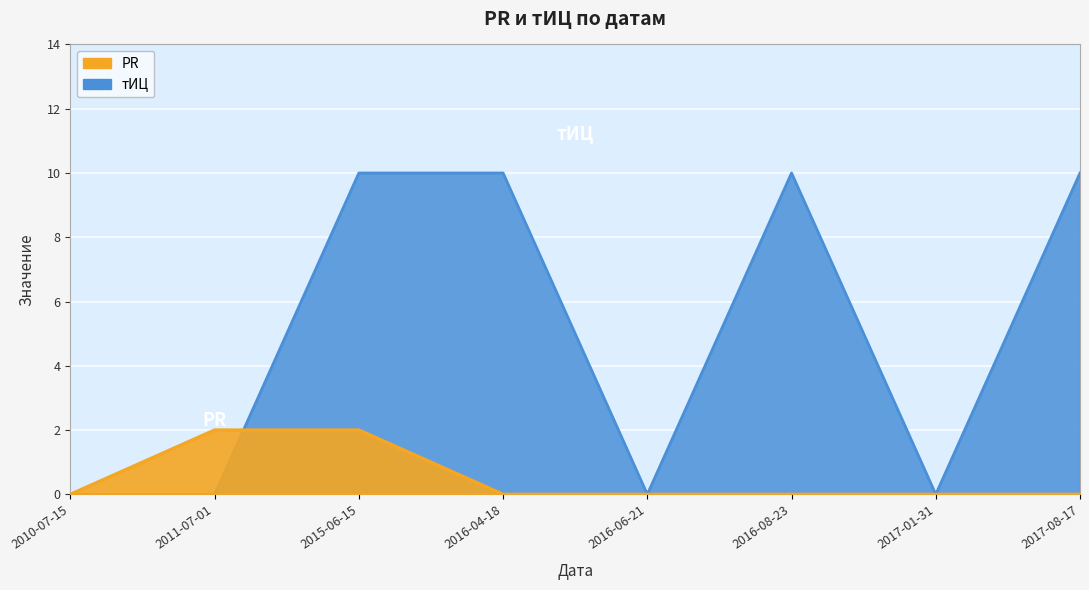

What is the label of the 3rd point from the right?

2016-08-23